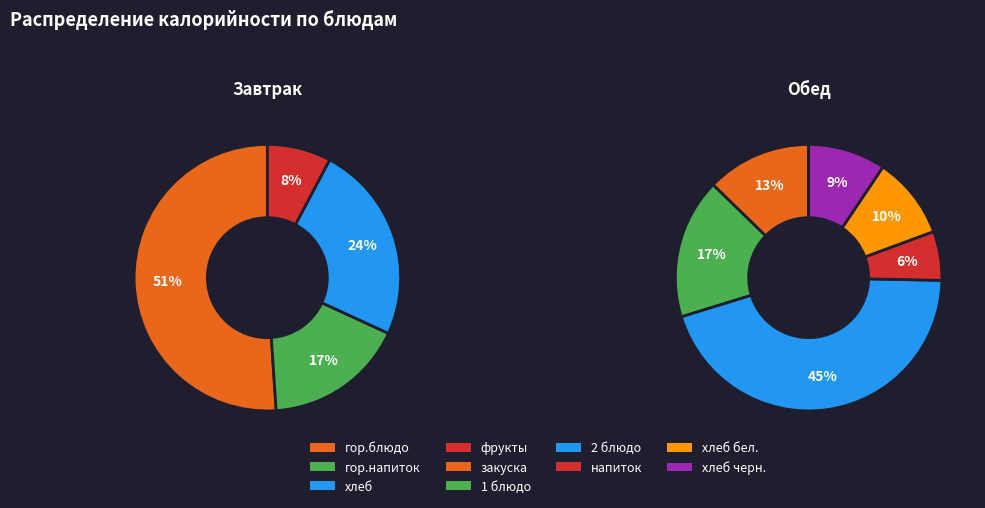

Is there a majority slice in this chart?

No